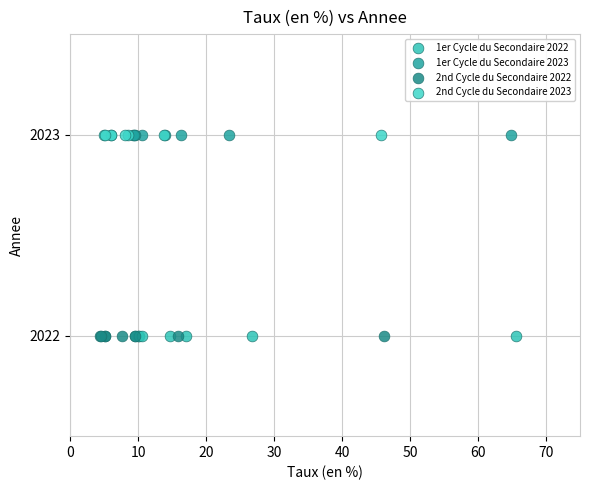

What are all the series names shown in the legend?

1er Cycle du Secondaire 2022, 1er Cycle du Secondaire 2023, 2nd Cycle du Secondaire 2022, 2nd Cycle du Secondaire 2023